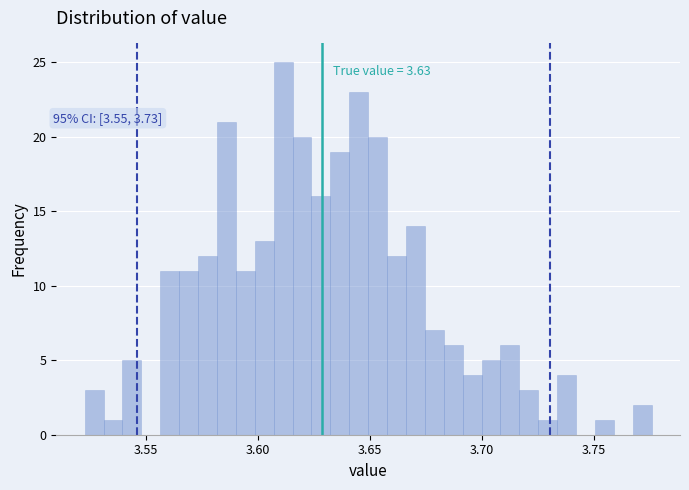

Read against the x-axis, roughly where is the centre of the tallest bar?

3.610